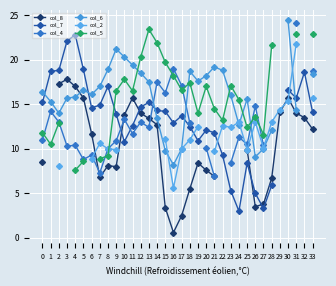

How many categories are shown in the chart?

34